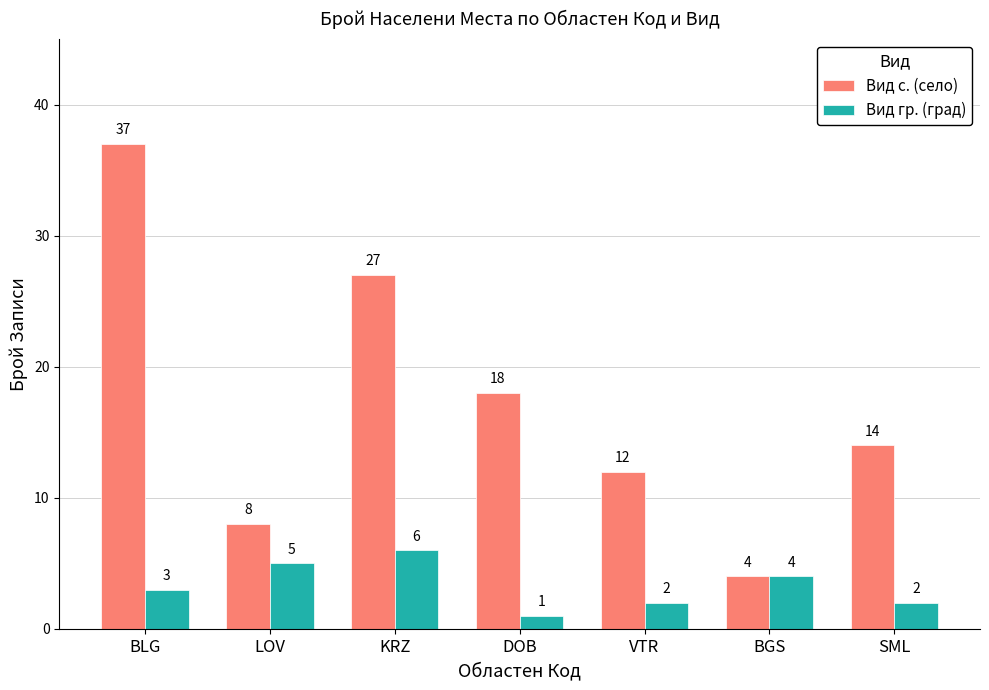

Is it true that Вид гр. (град) equals 10 at KRZ?

False